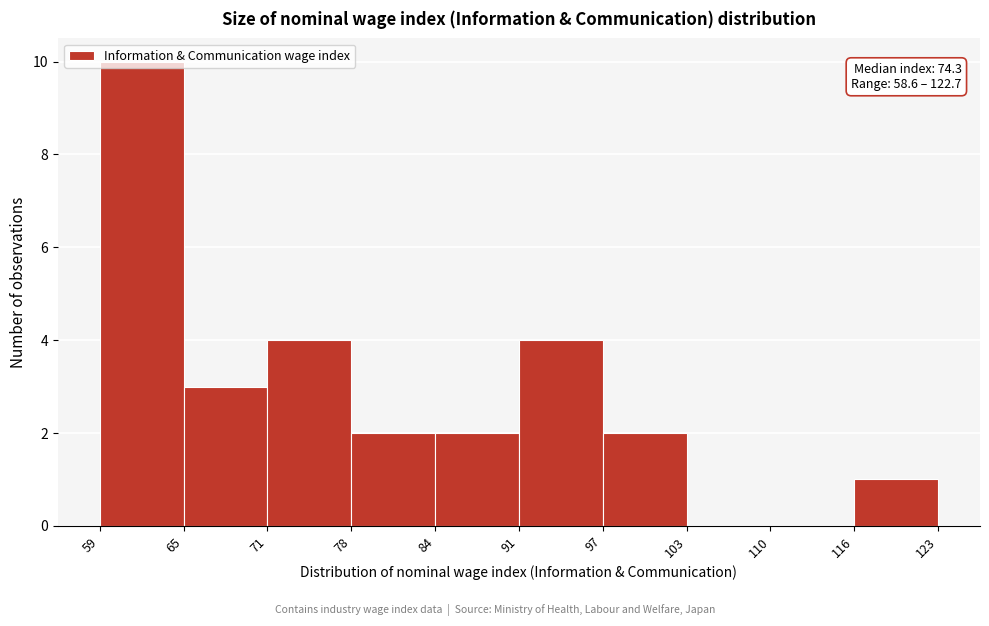

Which range on the x-axis has the tallest bar?

59 to 65